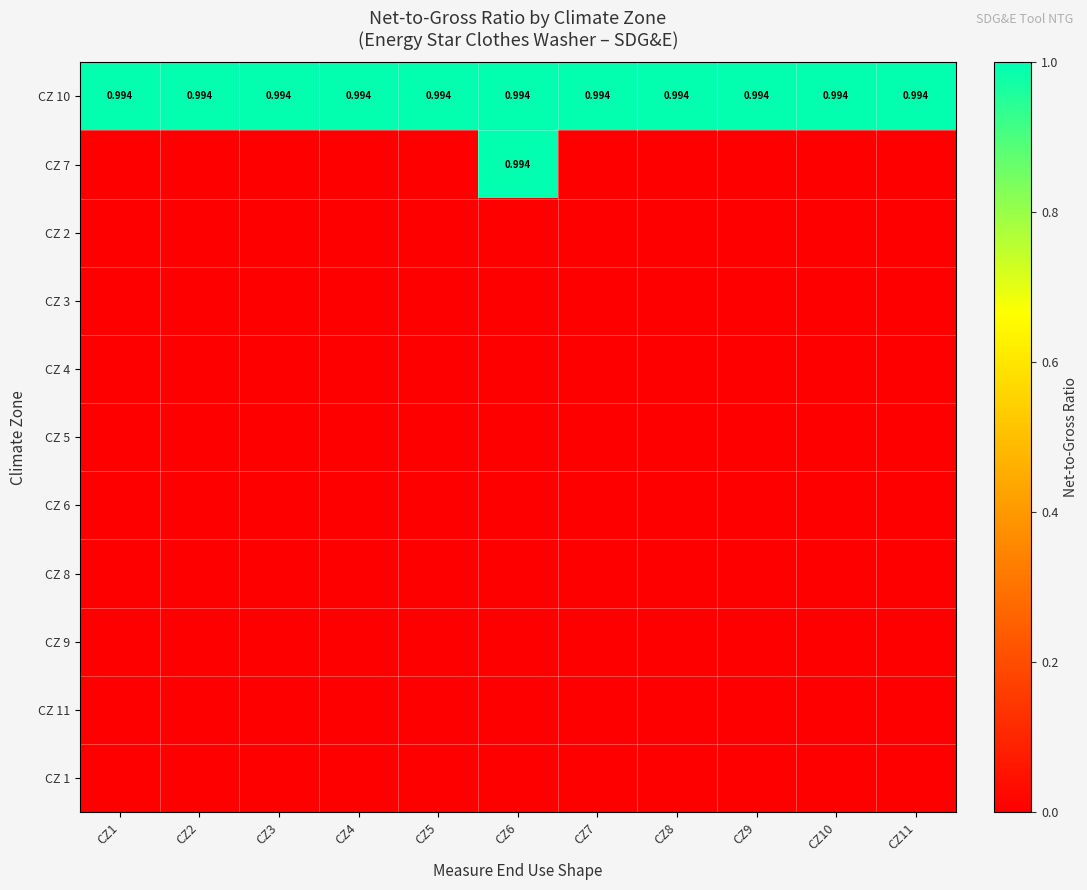

What is the total value across all series at CZ9?

1.0